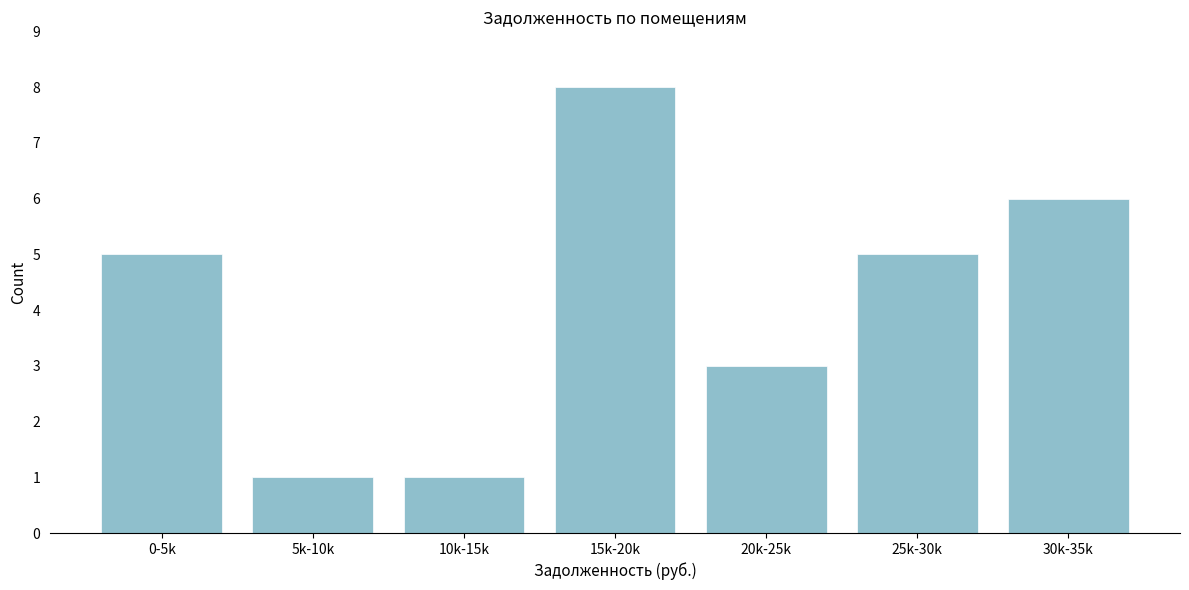

Reading right to left, list all the values displayed in this chart.

6	5	3	8	1	1	5